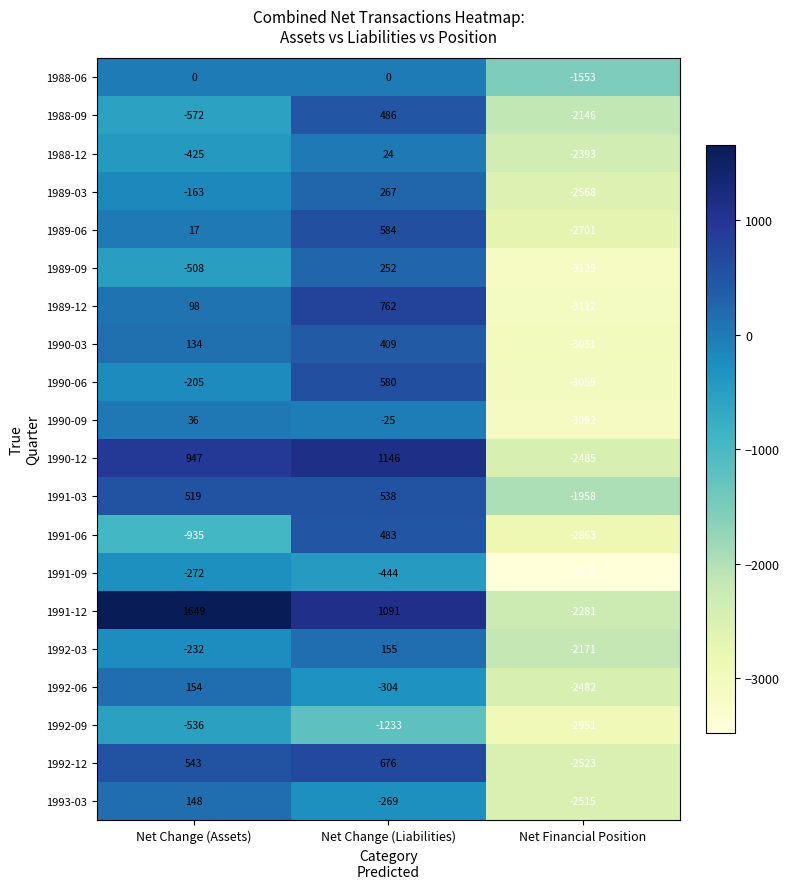

List the labels in order of 1990-06 value, largest first.

Net Change (Liabilities), Net Change (Assets), Net Financial Position